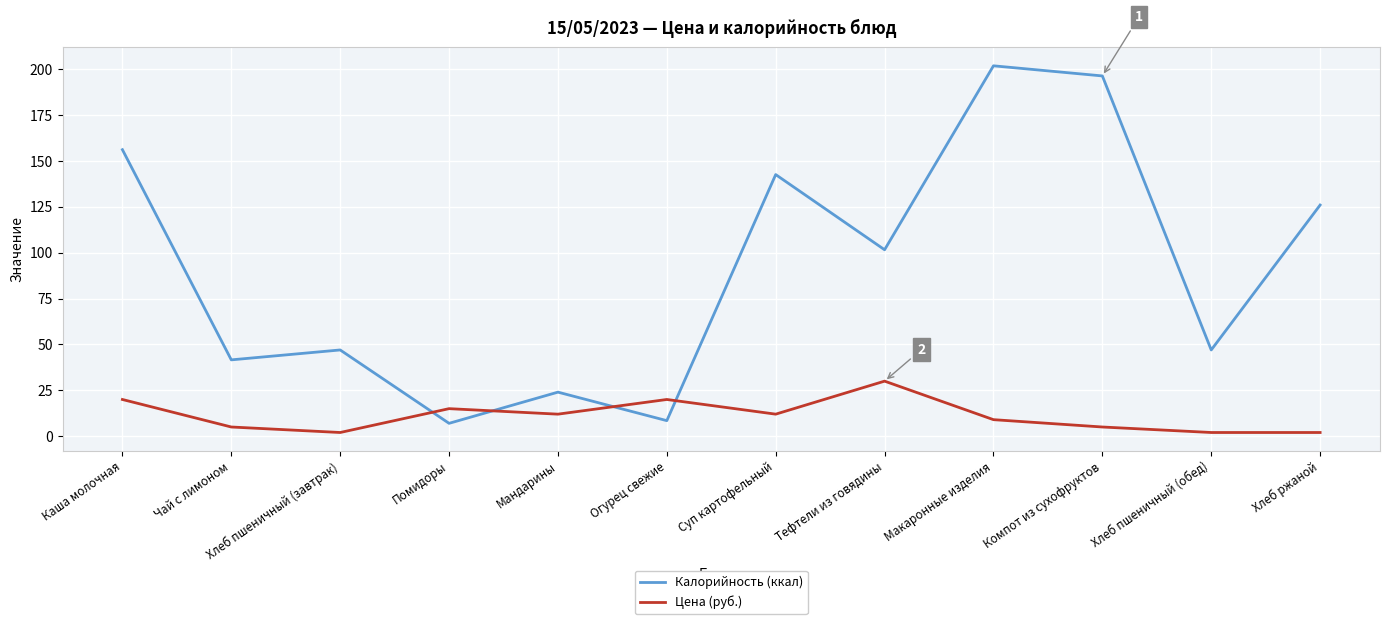

What position from the right is Хлеб ржаной?

1